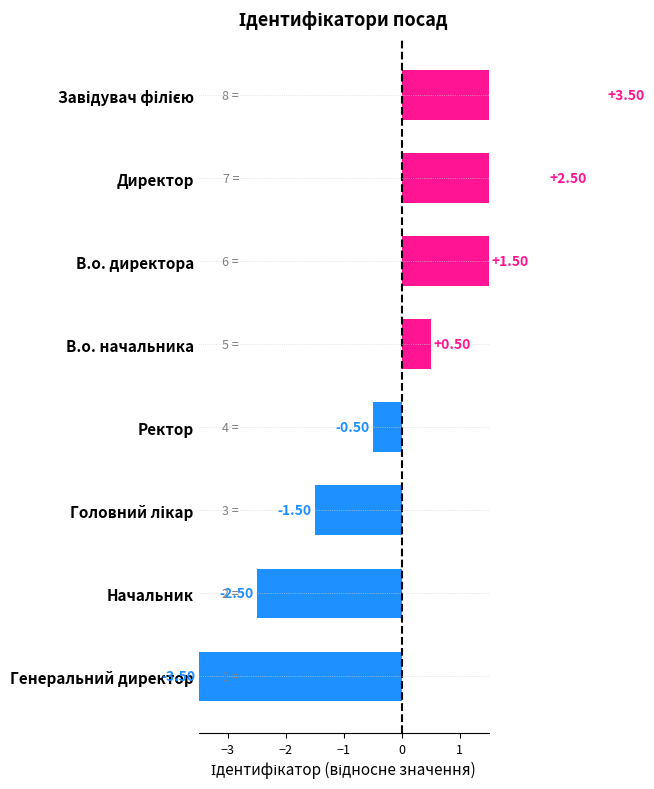

How many distinct data groups are displayed?

1